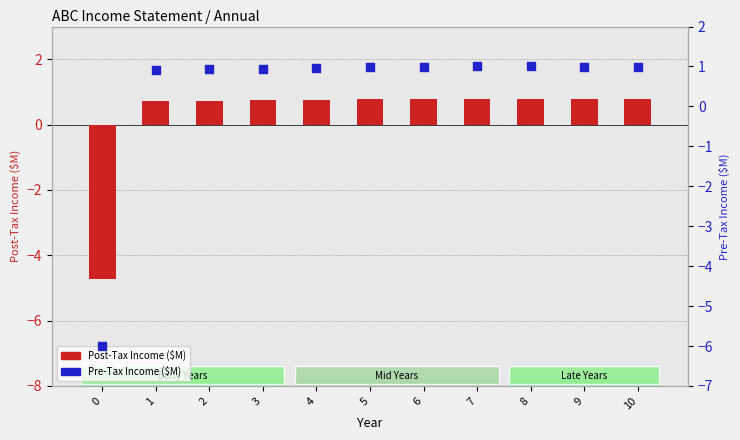

Which series has the largest Y range (max minus min)?

Pre-Tax Income